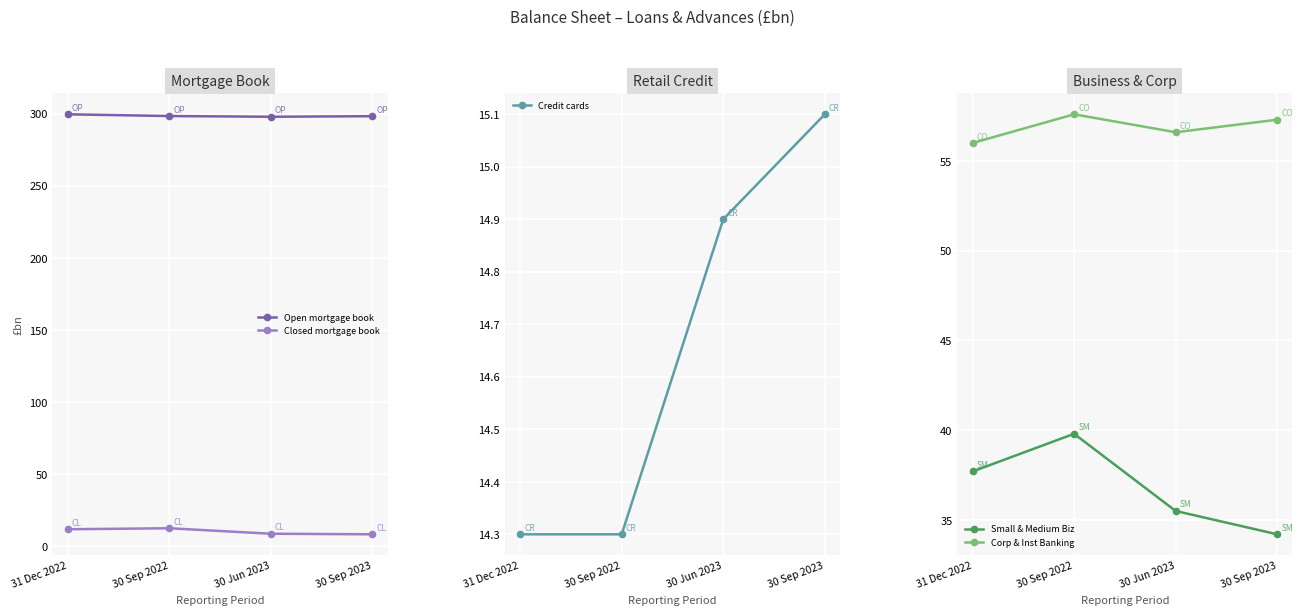

Rank the series at 30 Sep 2023 from highest to lowest value.

Open mortgage book, Corp & Inst Banking, Small & Medium Biz, Credit cards, Closed mortgage book